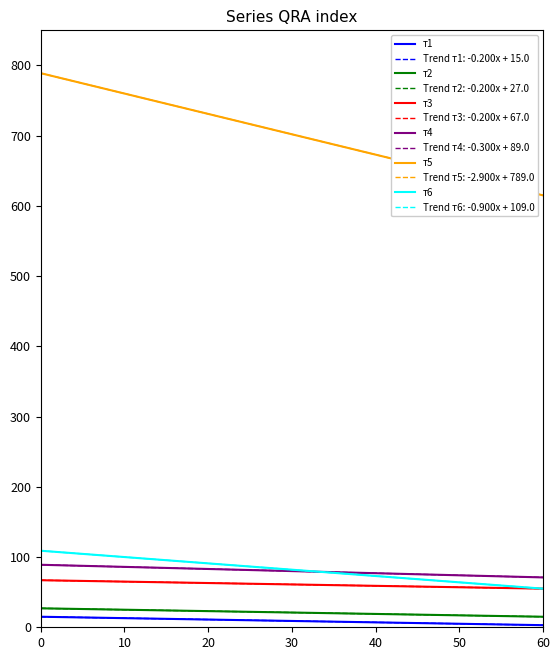

True or false: т2 has a value of 35 at 10.

False